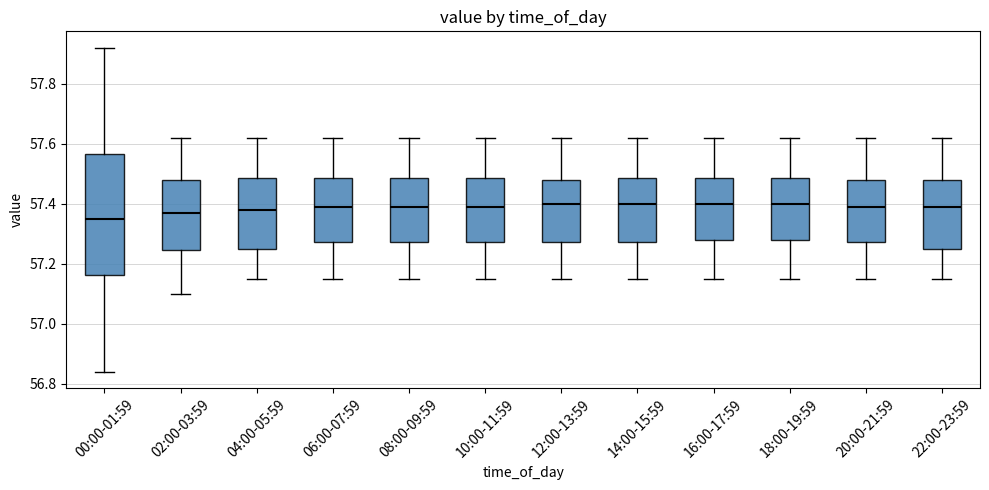

Comparing the boxes themselves (not the whiskers), which one is the tallest?

00:00-01:59